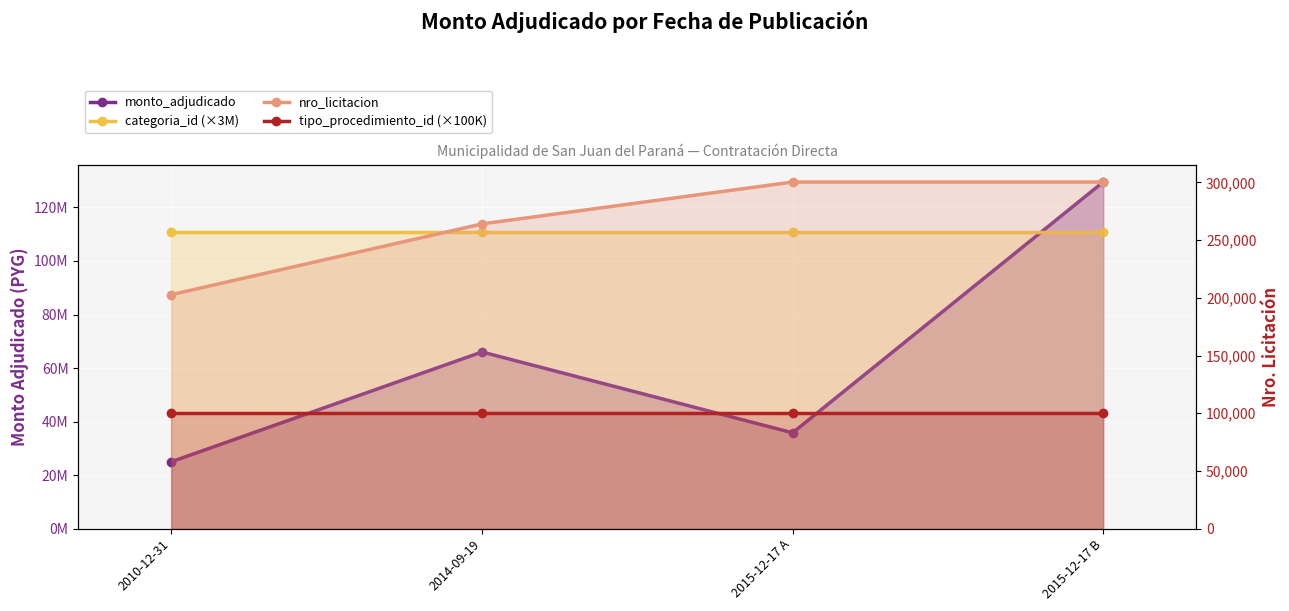

Reading left to right, list all the values displayed in this chart.

monto_adjudicado: 2010-12-31=25000000	2014-09-19=66000000	2015-12-17 A=35800000	2015-12-17 B=129500000
categoria_id (×3M): 2010-12-31=111000000	2014-09-19=111000000	2015-12-17 A=111000000	2015-12-17 B=111000000
nro_licitacion: 2010-12-31=202759	2014-09-19=264051	2015-12-17 A=300307	2015-12-17 B=300306
tipo_procedimiento_id (×100K): 2010-12-31=100000	2014-09-19=100000	2015-12-17 A=100000	2015-12-17 B=100000